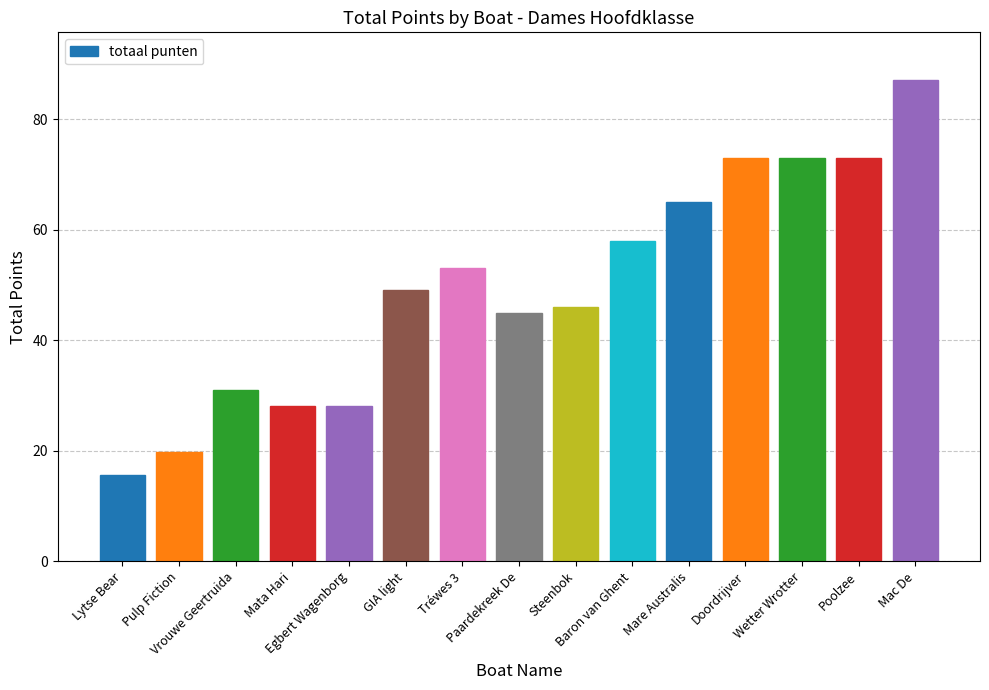

Does the chart contain stacked bars?

No